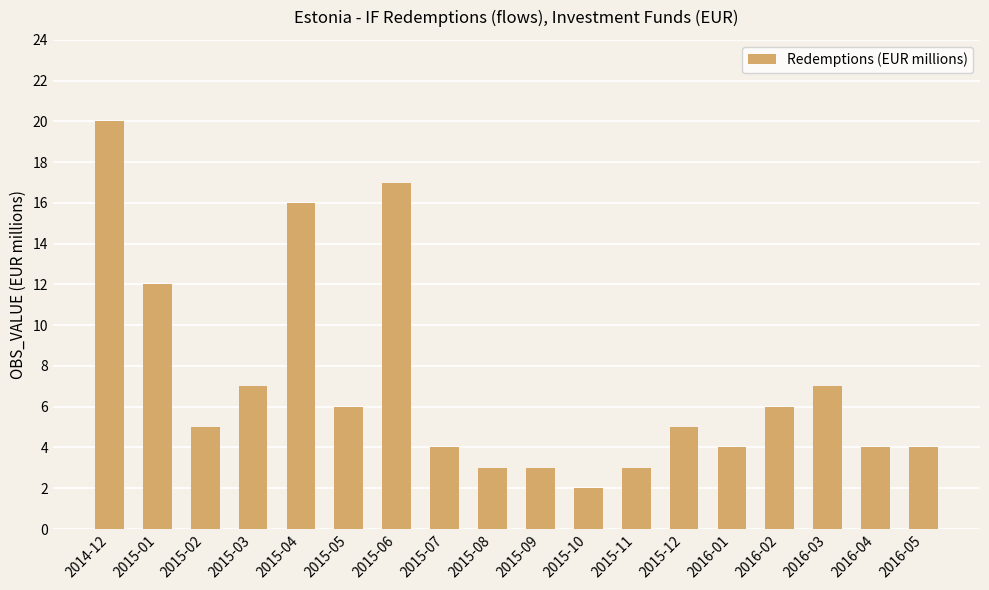

Reading left to right, list all the values displayed in this chart.

20	12	5	7	16	6	17	4	3	3	2	3	5	4	6	7	4	4